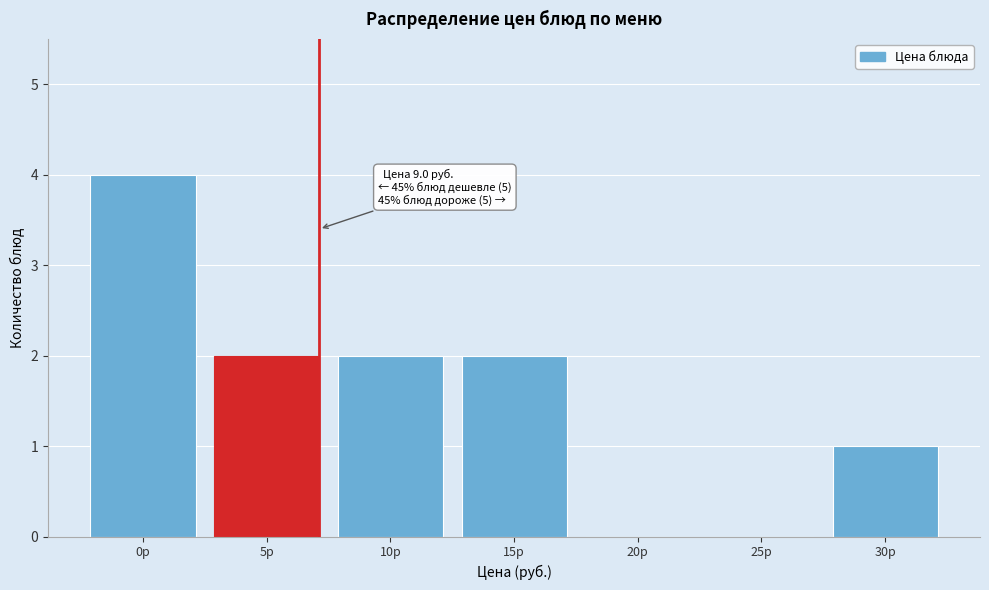

Reading left to right, transcribe all the data shown in this chart.

0р=4	5р=2	10р=2	15р=2	20р=0	25р=0	30р=1